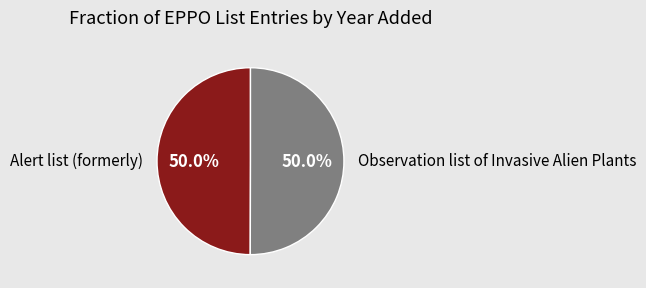

Approximately how many times larger is the value at Observation list of Invasive Alien Plants compared to Alert list (formerly)?

1.0